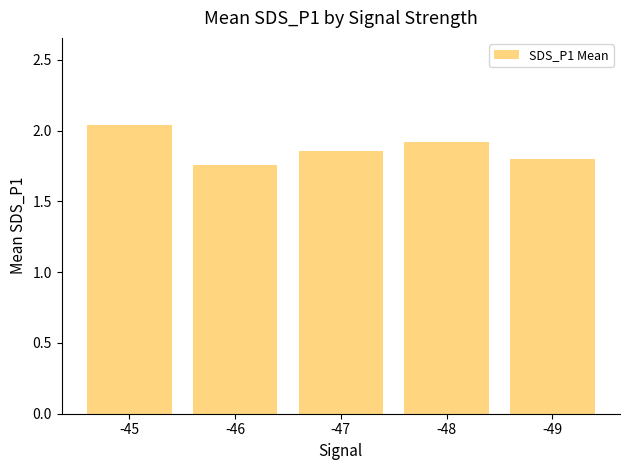

How many categories are shown in the chart?

5